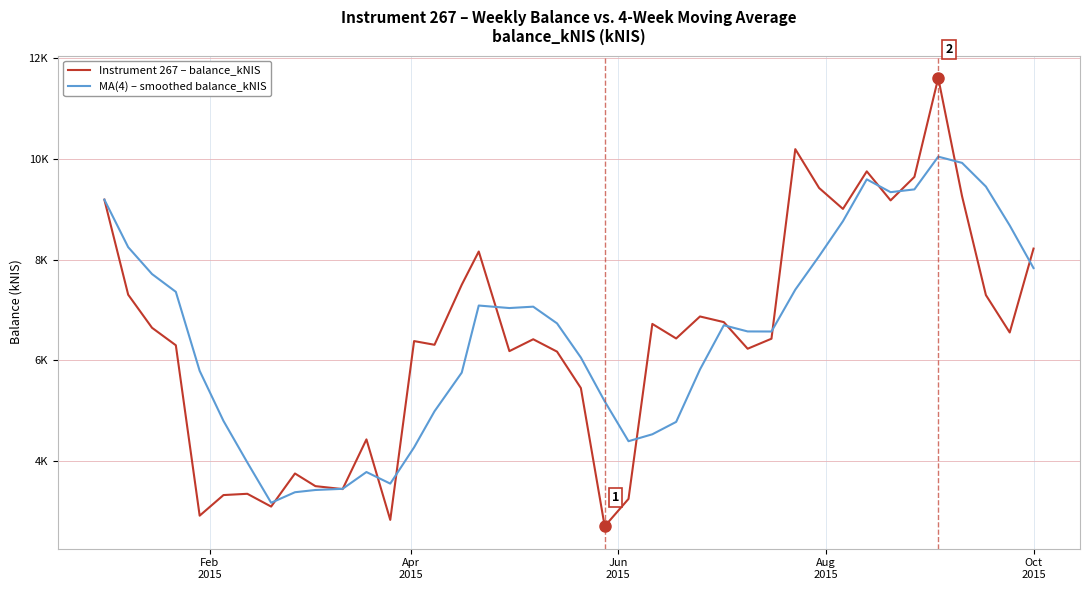

Reading left to right, list all the values displayed in this chart.

Instrument 267 – balance_kNIS: 9187.5	7301.9	6646.0	6299.1	2919.5	3328.2	3353.5	3099.9	3756.1	3505.3	3446.7	4432.4	2836.0	6382.0	6308.7	7499.1	8158.5	6182.9	6418.1	6172.8	5450.8	2709.4	3252.4	6722.4	6433.9	6870.2	6758.4	6230.5	6429.0	10188.7	9418.3	9003.3	9748.2	9172.4	9638.7	11600.2	9254.2	7294.8	6552.5	8216.7
MA(4) – smoothed balance_kNIS: 9187.5	8244.7	7711.8	7358.6	5791.6	4798.2	3975.1	3175.3	3384.4	3428.7	3452.0	3785.1	3555.1	4274.3	4989.8	5756.5	7087.1	7037.3	7064.6	6733.1	6056.2	5187.8	4396.4	4533.8	4779.5	5819.7	6696.2	6573.2	6572.0	7401.6	8066.6	8759.8	9589.6	9335.6	9390.7	10039.9	9916.4	9447.0	8675.4	7829.6